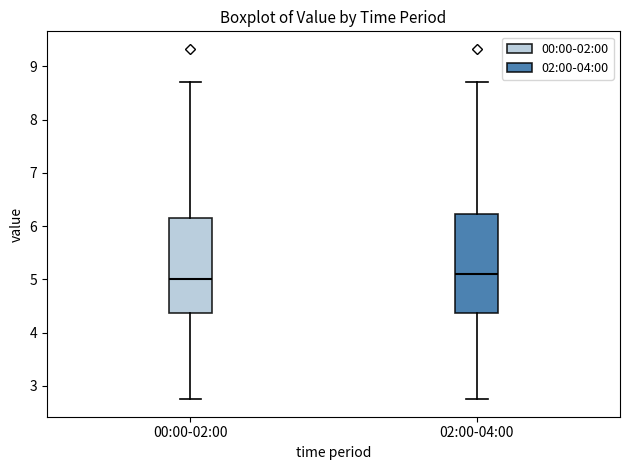

Where does the upper whisker of the box for 00:00-02:00 end on the y-axis? The values are not printed on the chart, so give them approximately, as read against the axis.

8.7